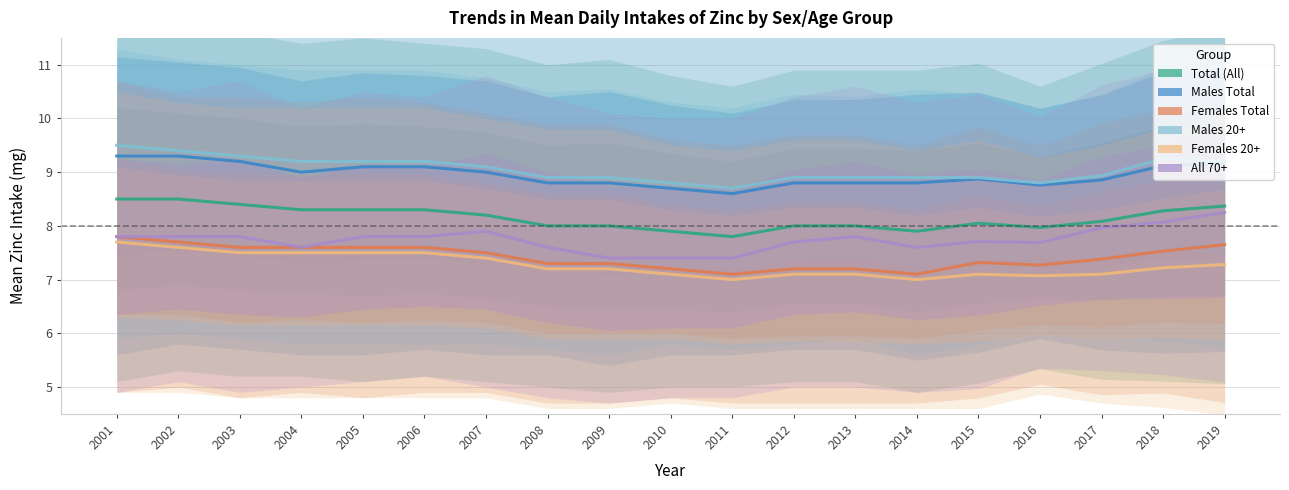

True or false: Total (All) and All 70+ intersect in this chart.

False